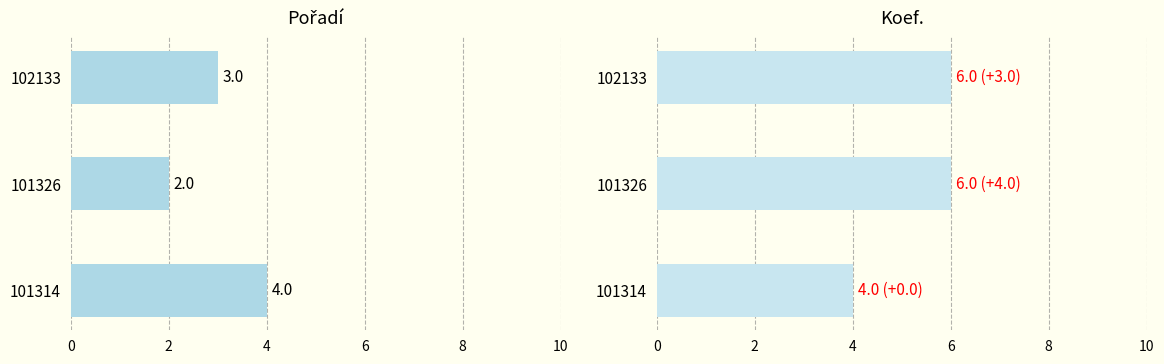

True or false: Koef. has a value of 6 at 101326.

True